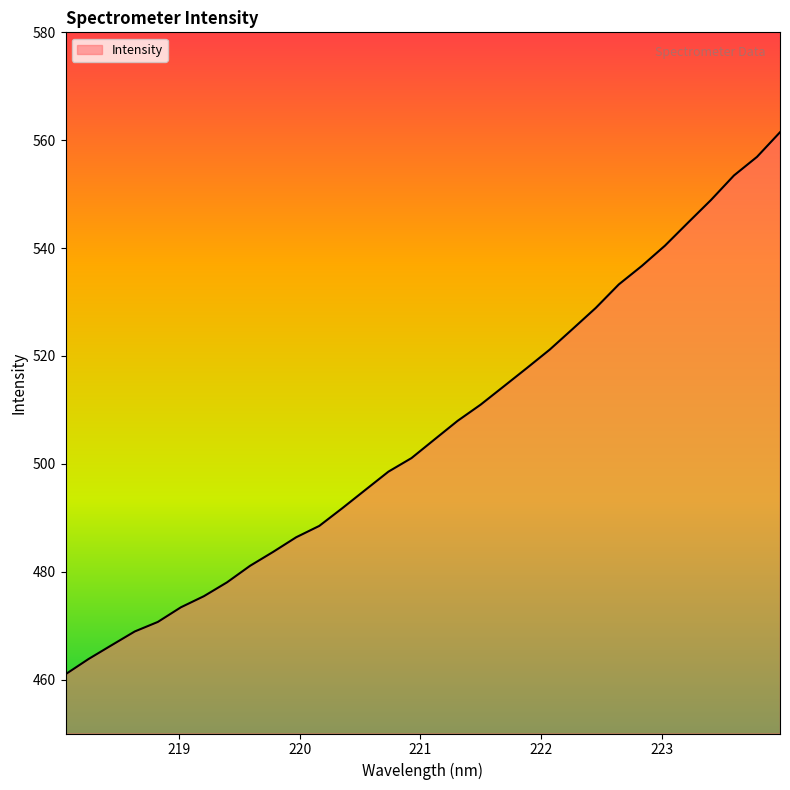

Reading right to left, list all the values displayed in this chart.

561.5	556.9	553.5	548.9	544.7	540.4	536.7	533.3	528.9	525.0	521.2	517.7	514.3	511.0	508.0	504.5	501.1	498.6	495.2	491.8	488.5	486.4	483.7	481.1	478.0	475.5	473.4	470.7	468.9	466.4	463.8	461.0